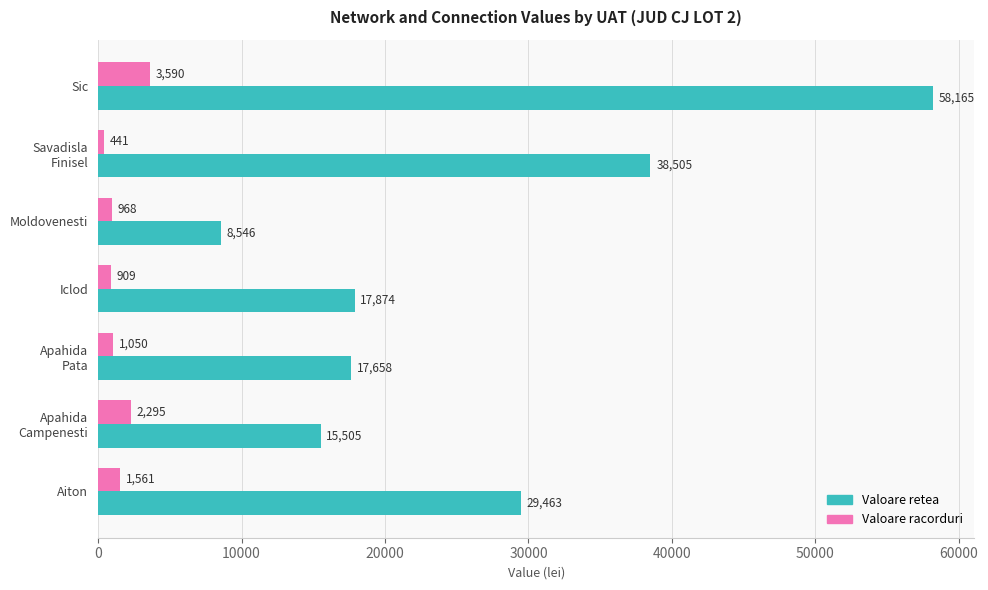

Where is Valoare retea nearest to the value 33355?

Aiton